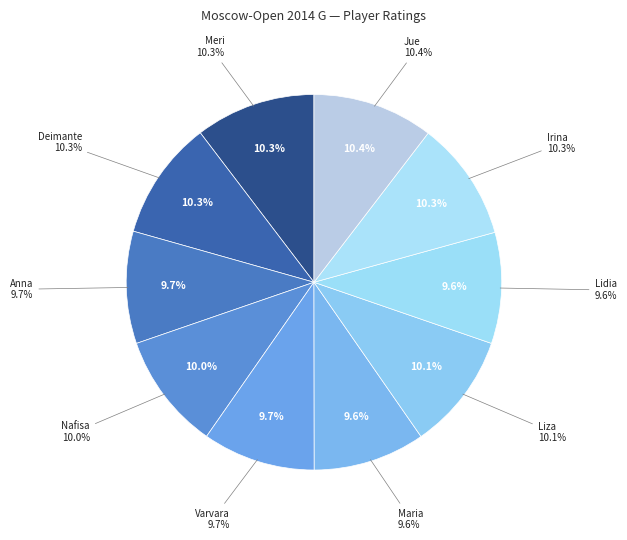

To the nearest percent, what is the combined percentage of WGM Arabidze Meri and WFM Gvanceladze Anna?

20%